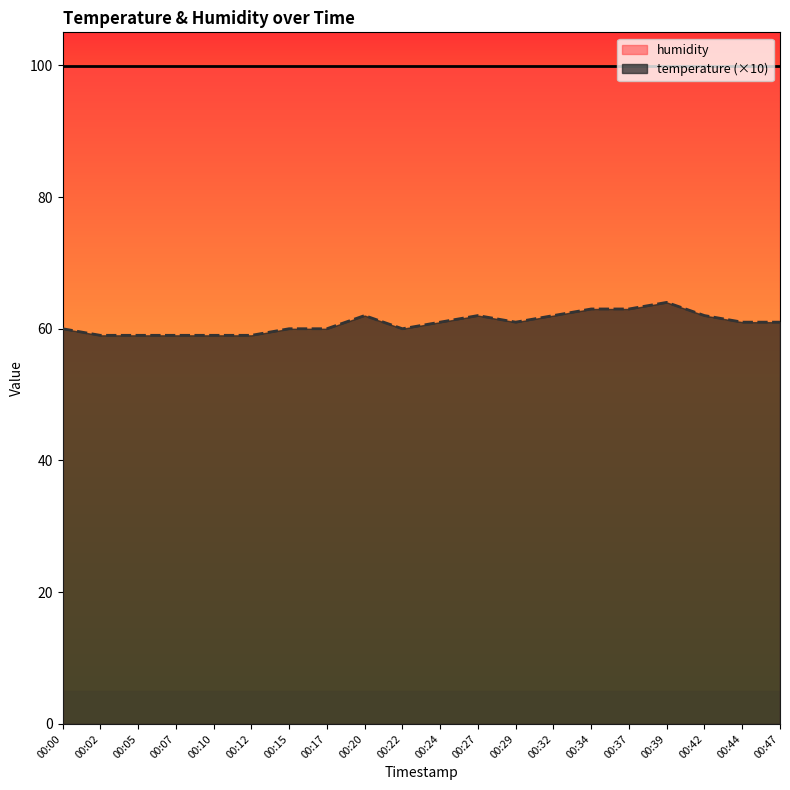

What is the approximate value at 00:27?

62